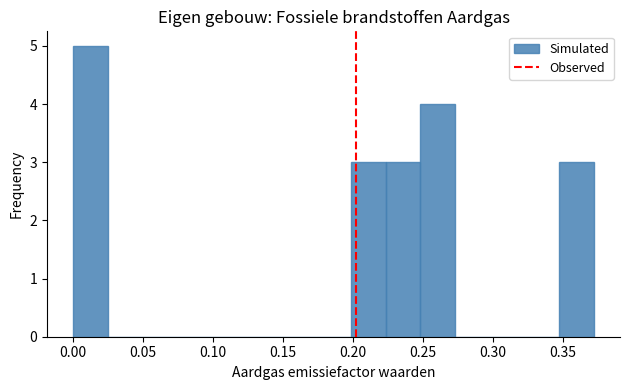

Over which range of the x-axis is the bar tallest?

0.000 to 0.025